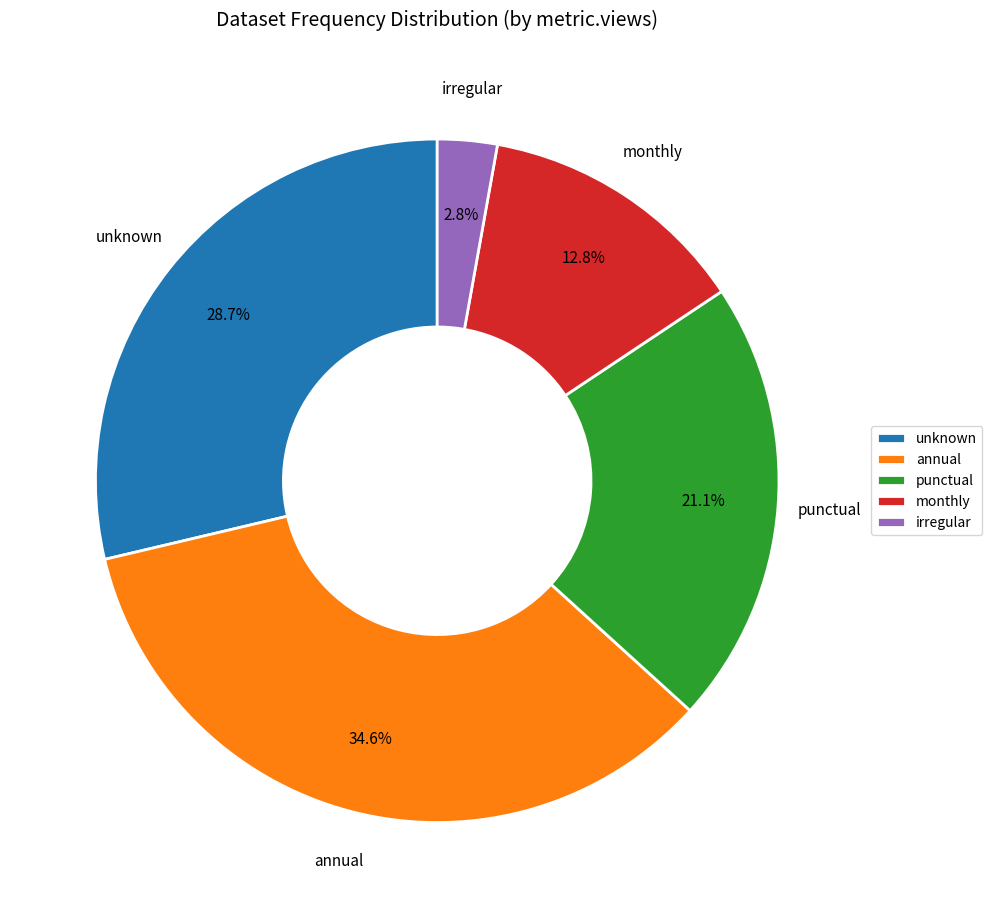

Combined, do annual and irregular account for over 50%?

No